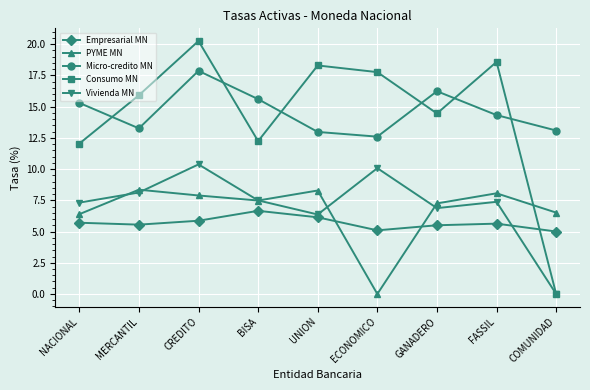

At which category does Vivienda MN reach its first local valley?

UNION